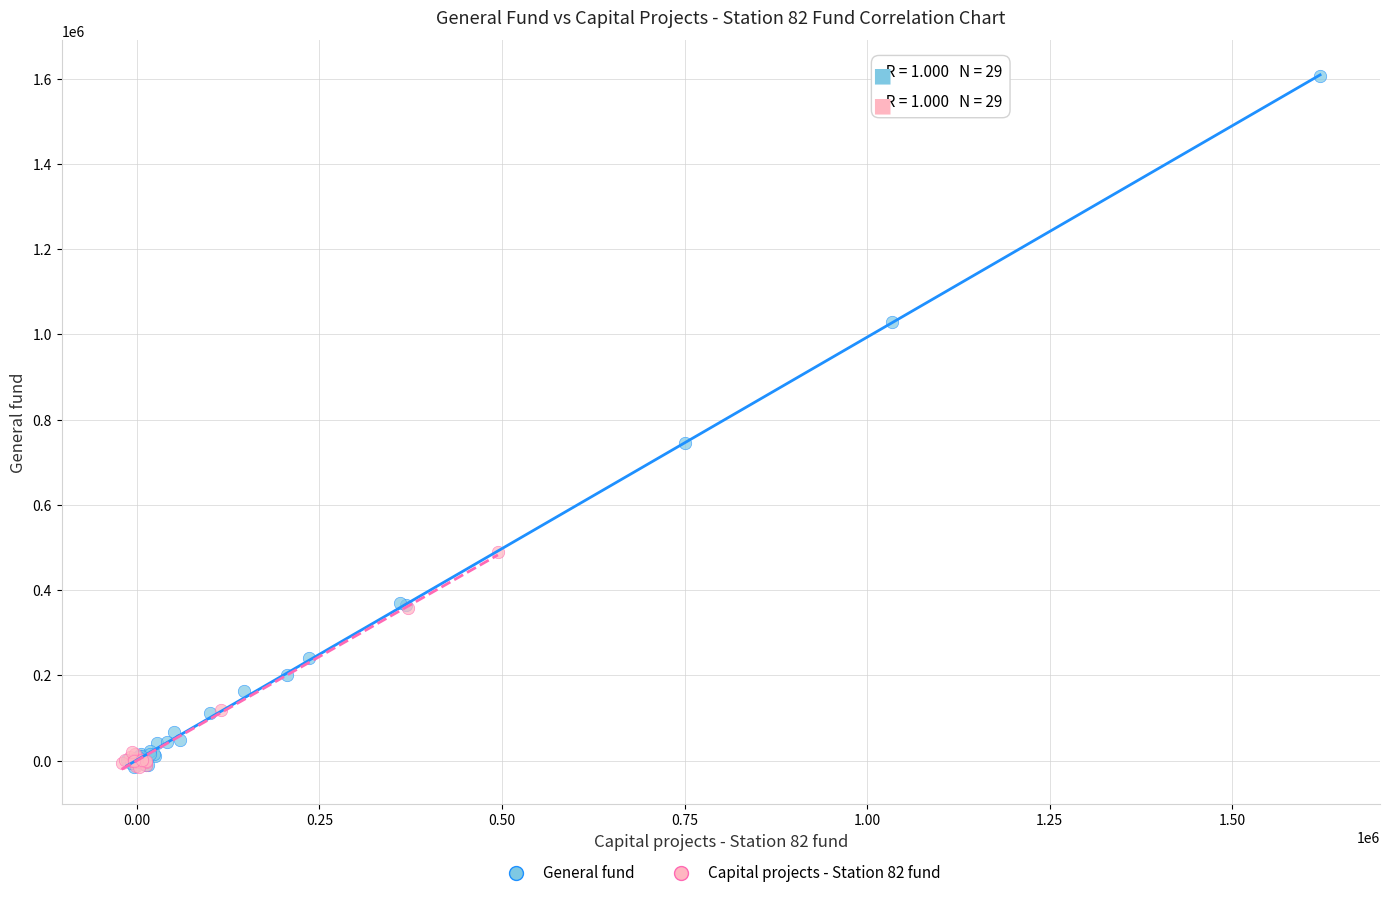

Which series reaches the maximum Y coordinate?

General fund